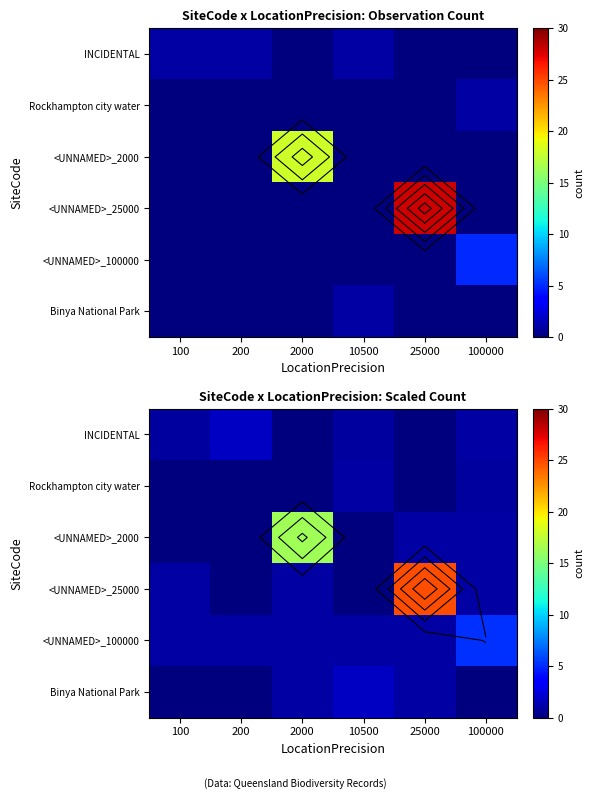

What is the sum of the INCIDENTAL values at 200 and 100?

2.7